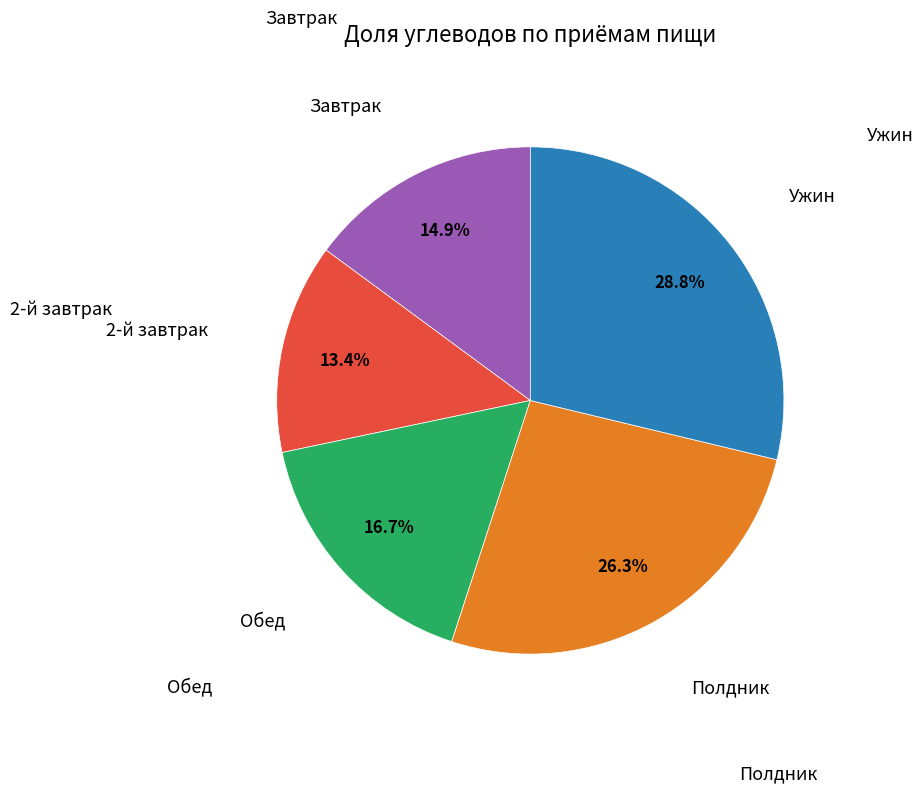

Is there any slice that represents more than half of the pie?

No